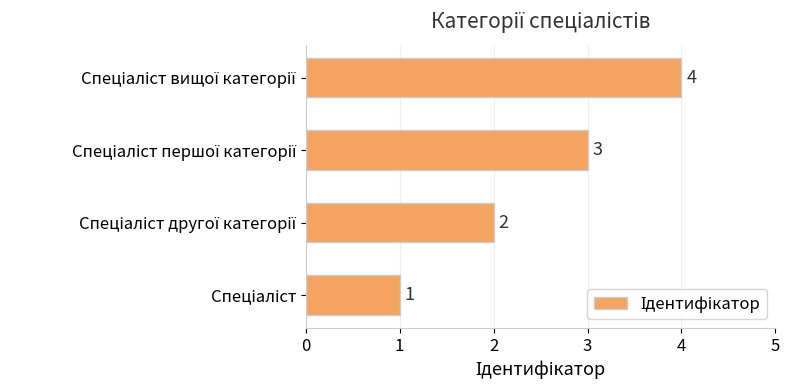

What is the greatest value displayed?

4